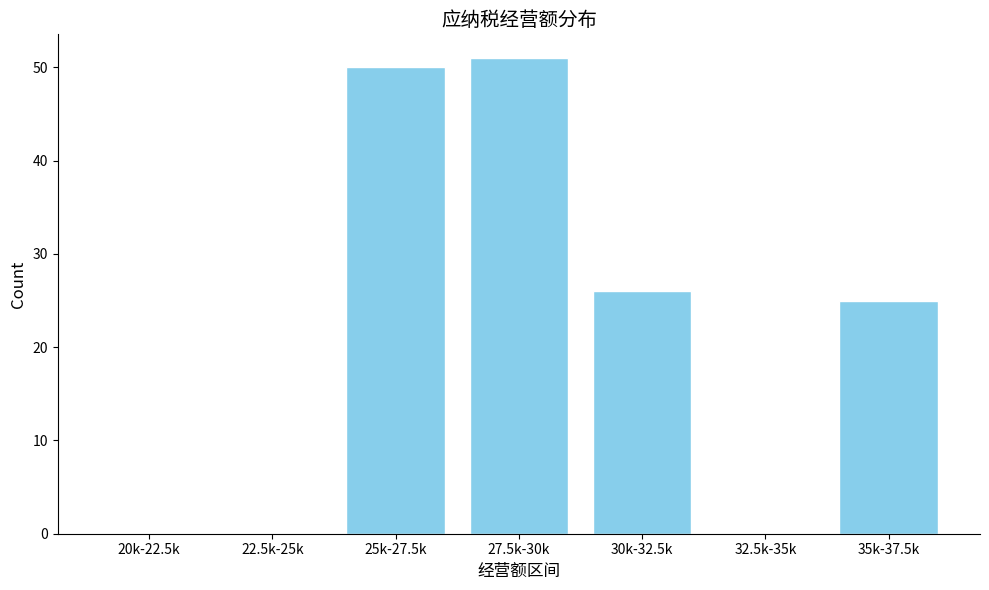

Reading right to left, transcribe all the data shown in this chart.

35k-37.5k=25	32.5k-35k=0	30k-32.5k=26	27.5k-30k=51	25k-27.5k=50	22.5k-25k=0	20k-22.5k=0